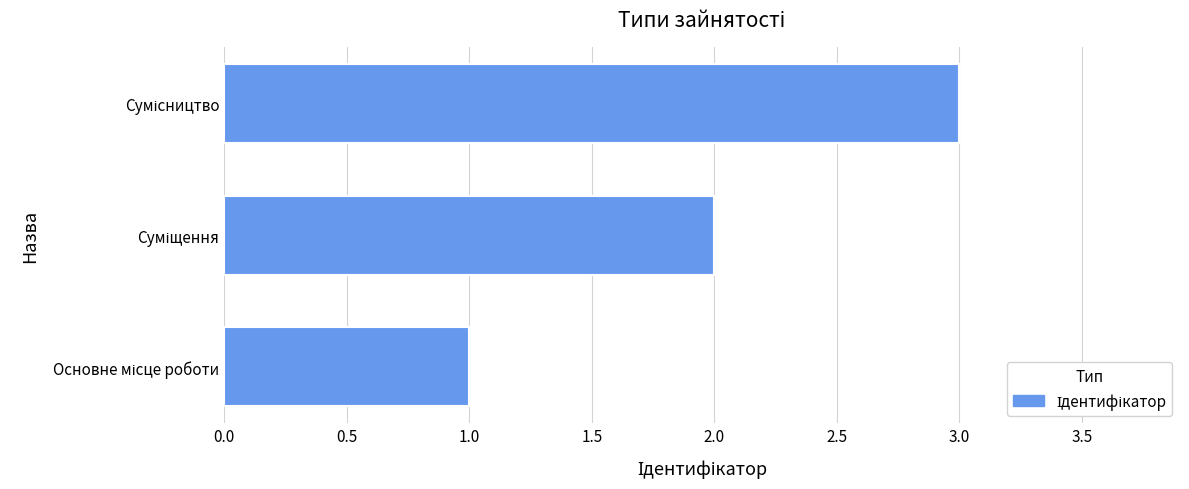

What is the sum of all values?

6